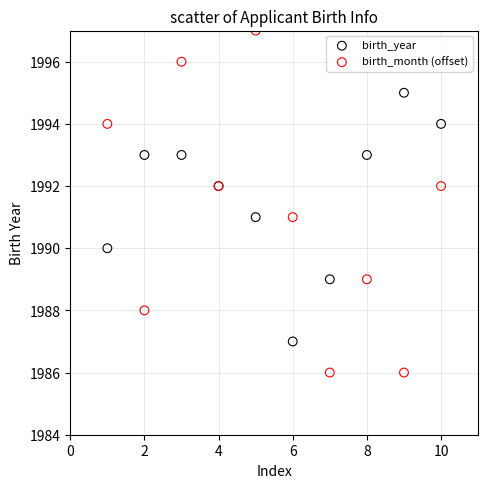

Which series reaches the minimum Y coordinate?

birth_month (offset)